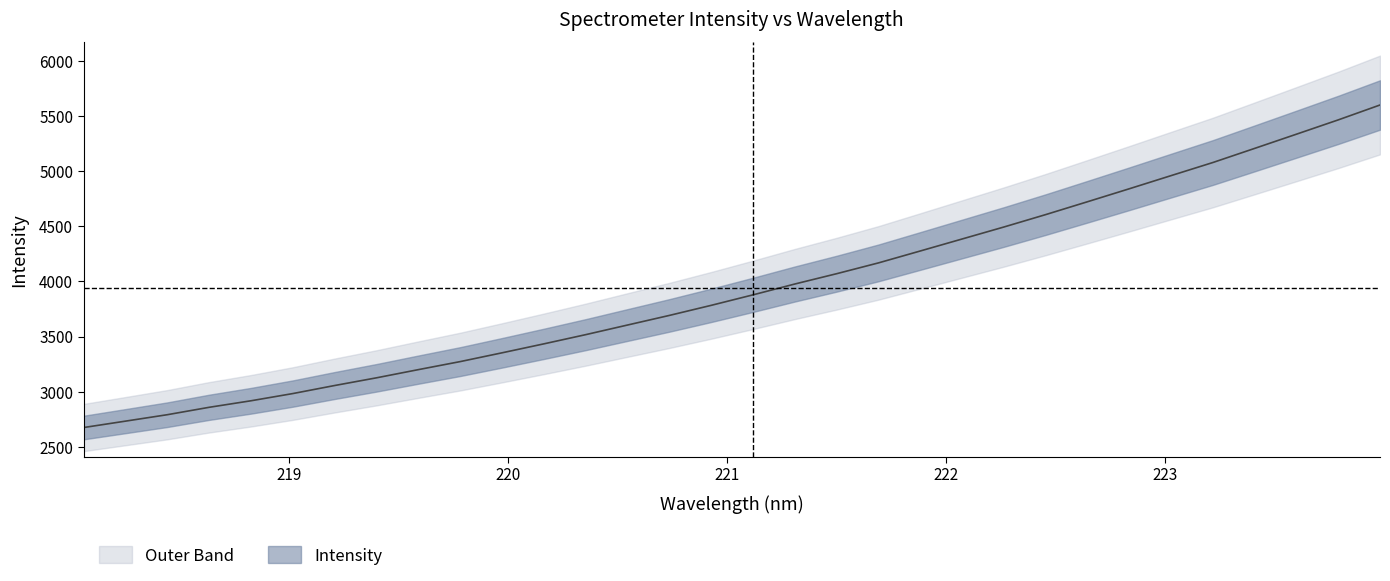

Reading right to left, transcribe all the data shown in this chart.

223.9802=5598.7	223.7895=5463.7	223.5987=5334.1	223.408=5205.4	223.2172=5077.4	223.0264=4958.7	222.8355=4839.4	222.6447=4721.9	222.4538=4605.3	222.263=4492.9	222.0721=4384.2	221.8812=4275.5	221.6902=4167.5	221.4993=4069.6	221.3083=3976.1	221.1174=3877.9	220.9264=3782.7	220.7354=3691.4	220.5444=3604.3	220.3533=3517.1	220.1623=3433.6	219.9712=3352.3	219.7801=3272.7	219.589=3199.9	219.3979=3125.7	219.2067=3055.9	219.0156=2982.9	218.8244=2917.5	218.6332=2858.2	218.442=2791.1	218.2508=2732.7	218.0596=2674.7